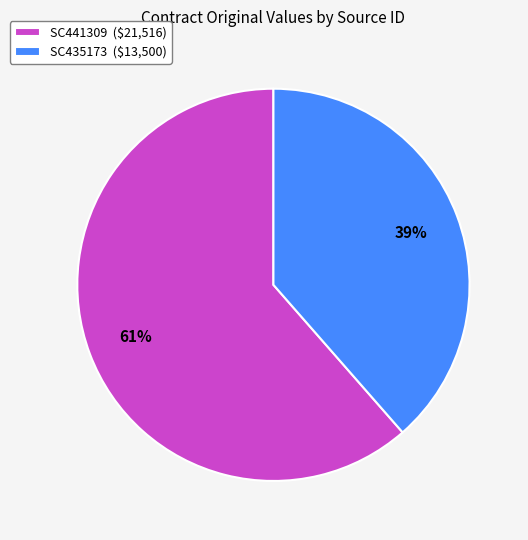

How many slices are in this pie chart?

2